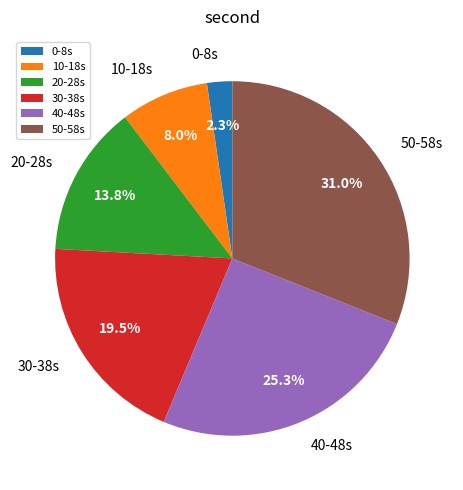

Is there any slice that represents more than half of the pie?

No